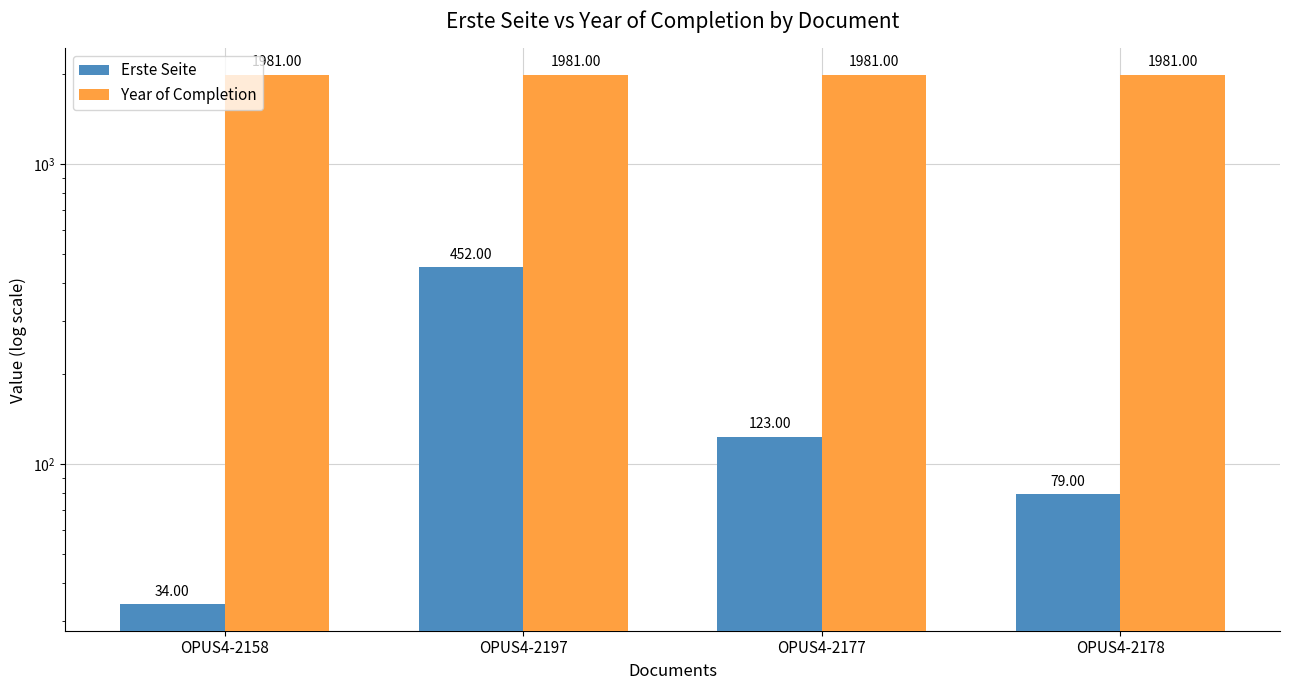

Which series has the largest range (max minus min)?

Erste Seite